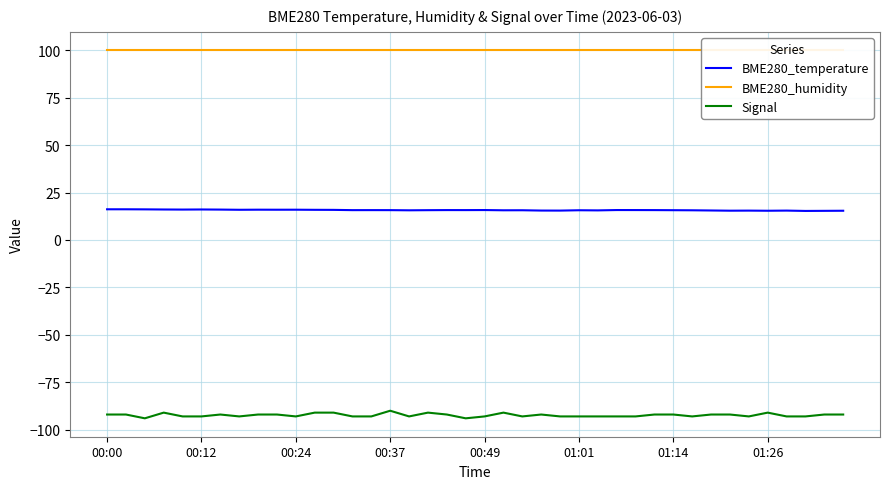

True or false: BME280_temperature and Signal cross at least once.

False